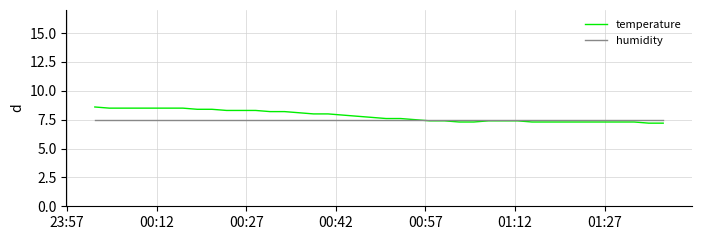

What is the minimum value for temperature?

7.2